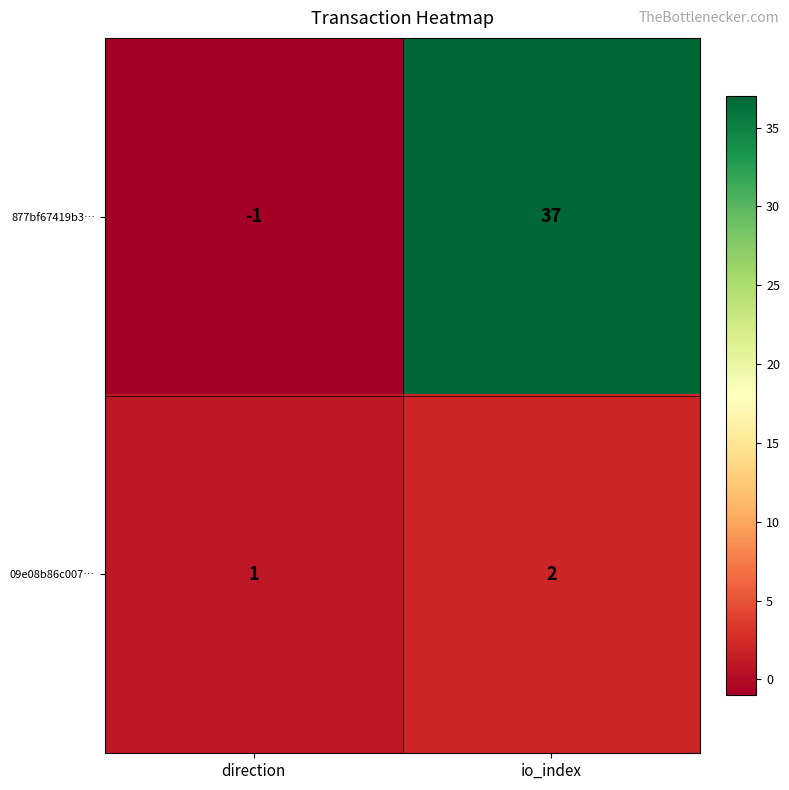

Which series has the widest spread of values?

877bf67419b3…